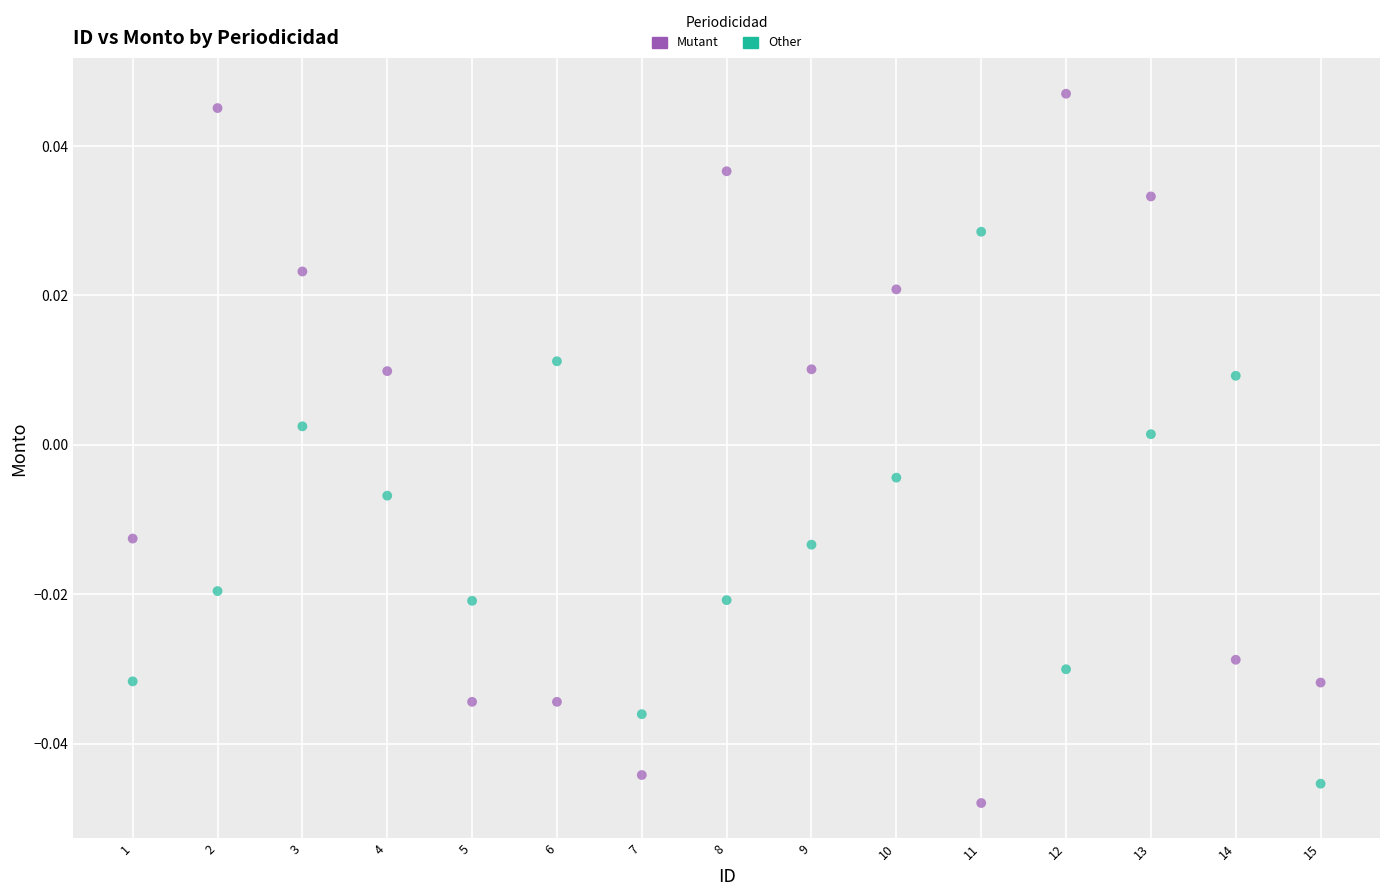

Across all data points, what is the range of X values (max minus min)?

14.0